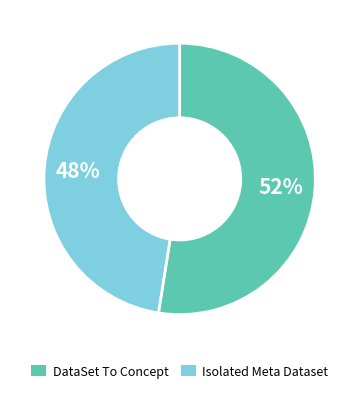

To the nearest percent, what is the average slice percentage?

50%